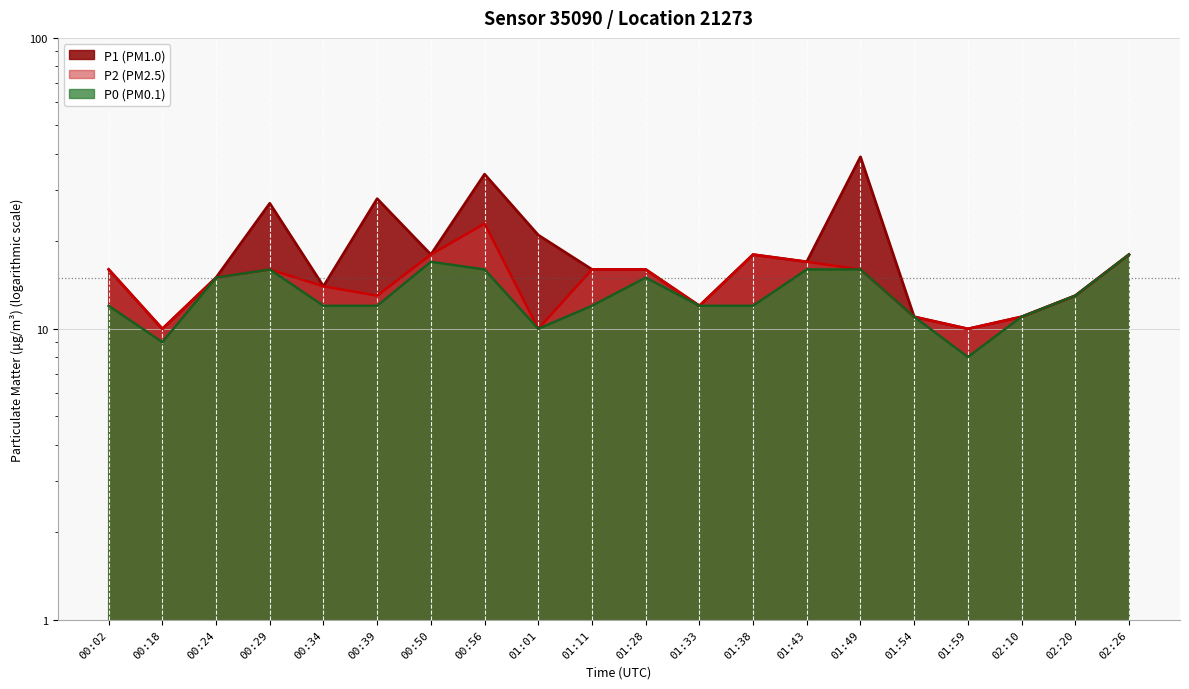

Rank the series by their average value, from lowest to highest.

P0, P2, P1